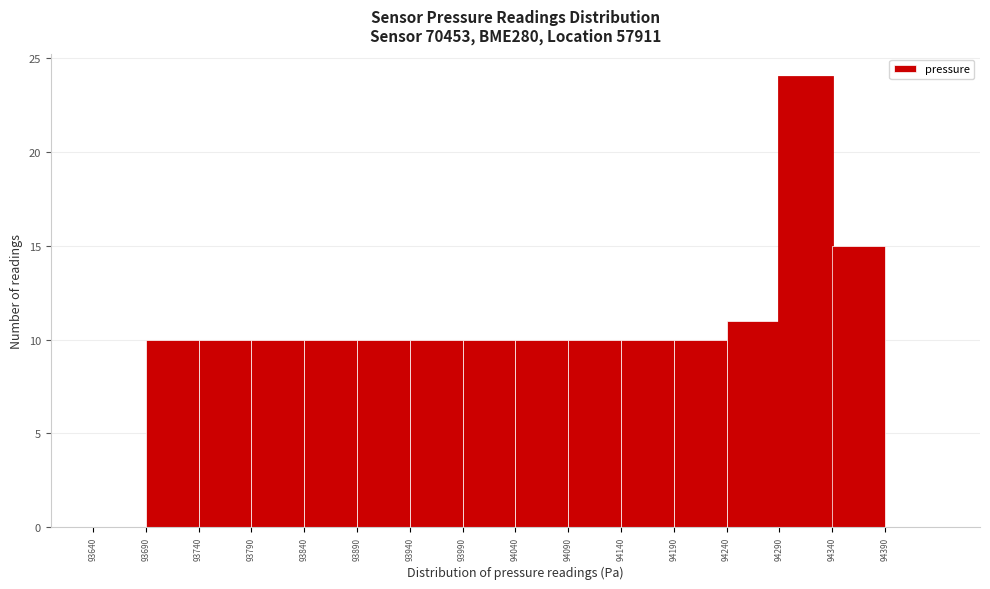

How tall is the bar that spans 93790 to 93840 on the x-axis? The values are not printed on the chart, so give them approximately, as read against the axis.

10